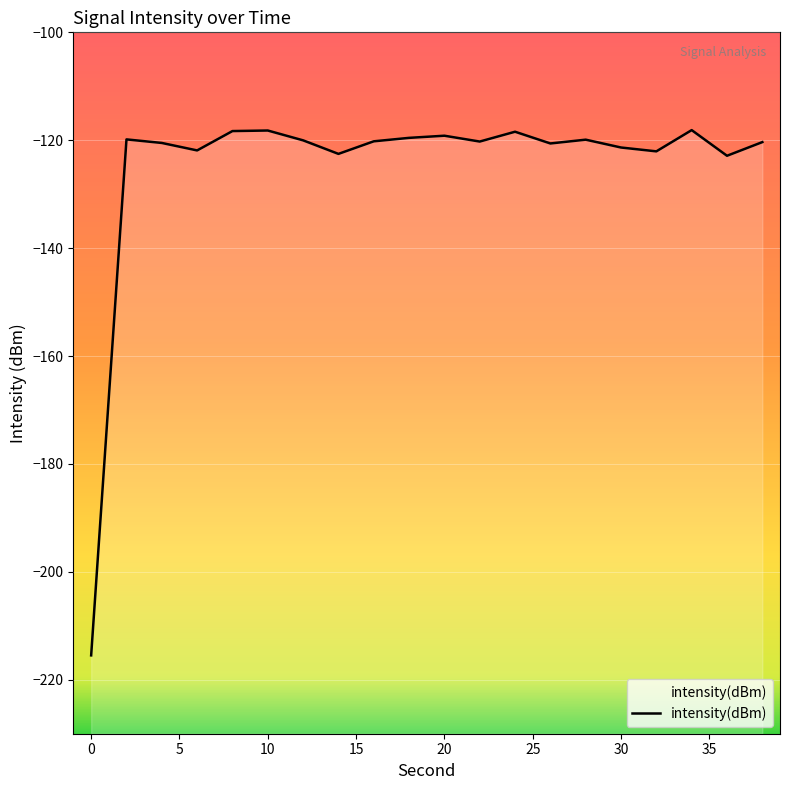

List the labels in order of value, largest first.

34, 10, 8, 24, 20, 18, 2, 28, 12, 16, 22, 38, 4, 26, 30, 6, 32, 14, 36, 0